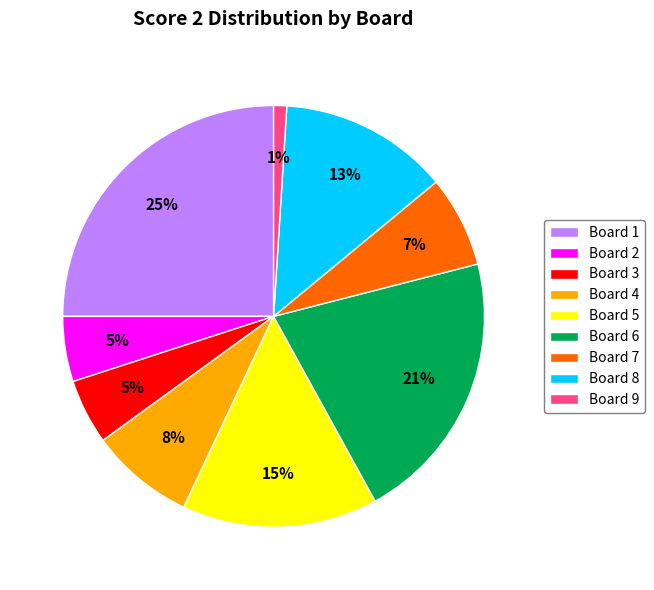

To the nearest percent, what percentage of the pie is Board 3?

5%